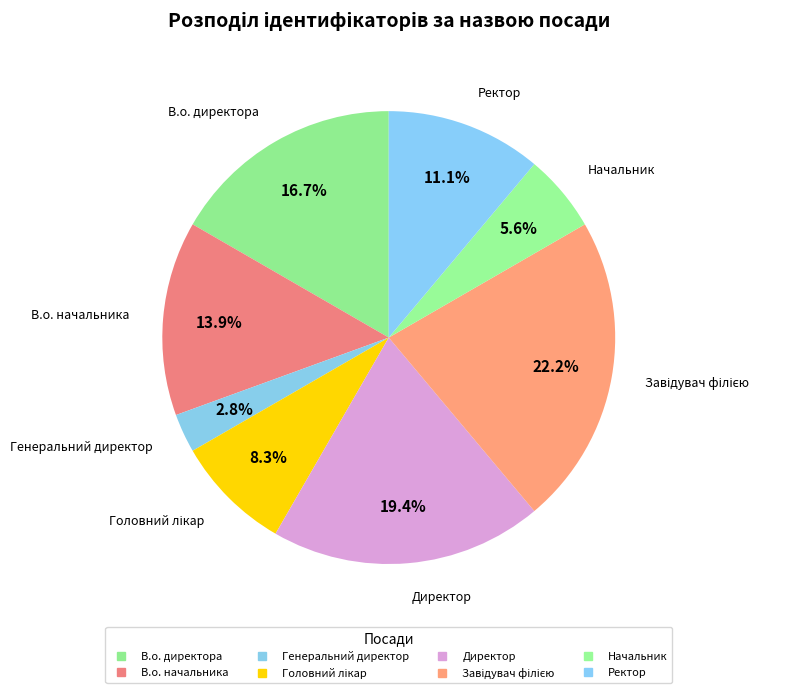

To the nearest percent, what portion does Начальник represent?

6%